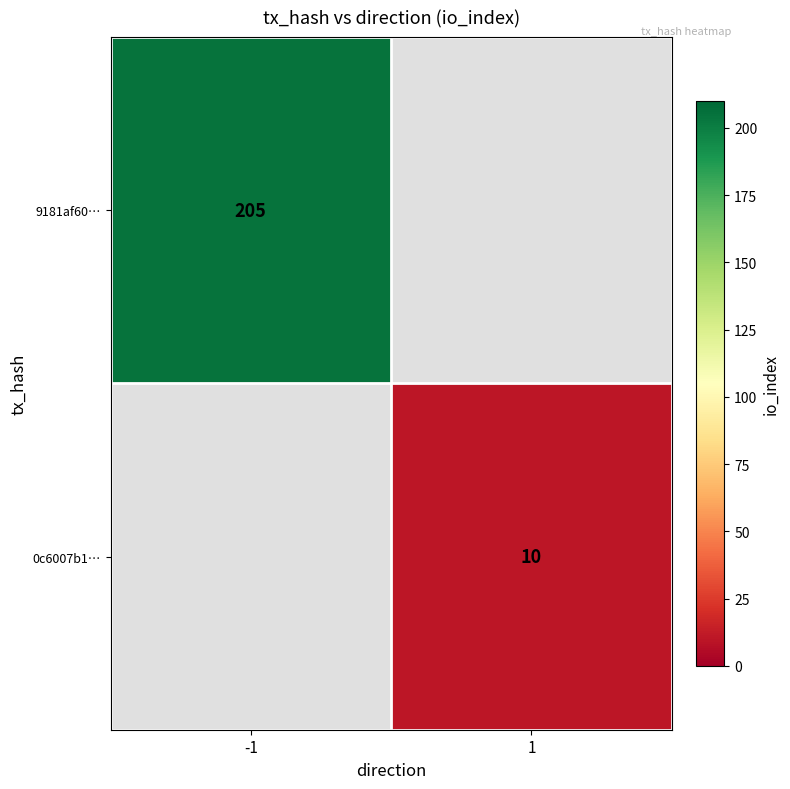

True or false: 0c6007b1… has a value of 10 at 1.

True